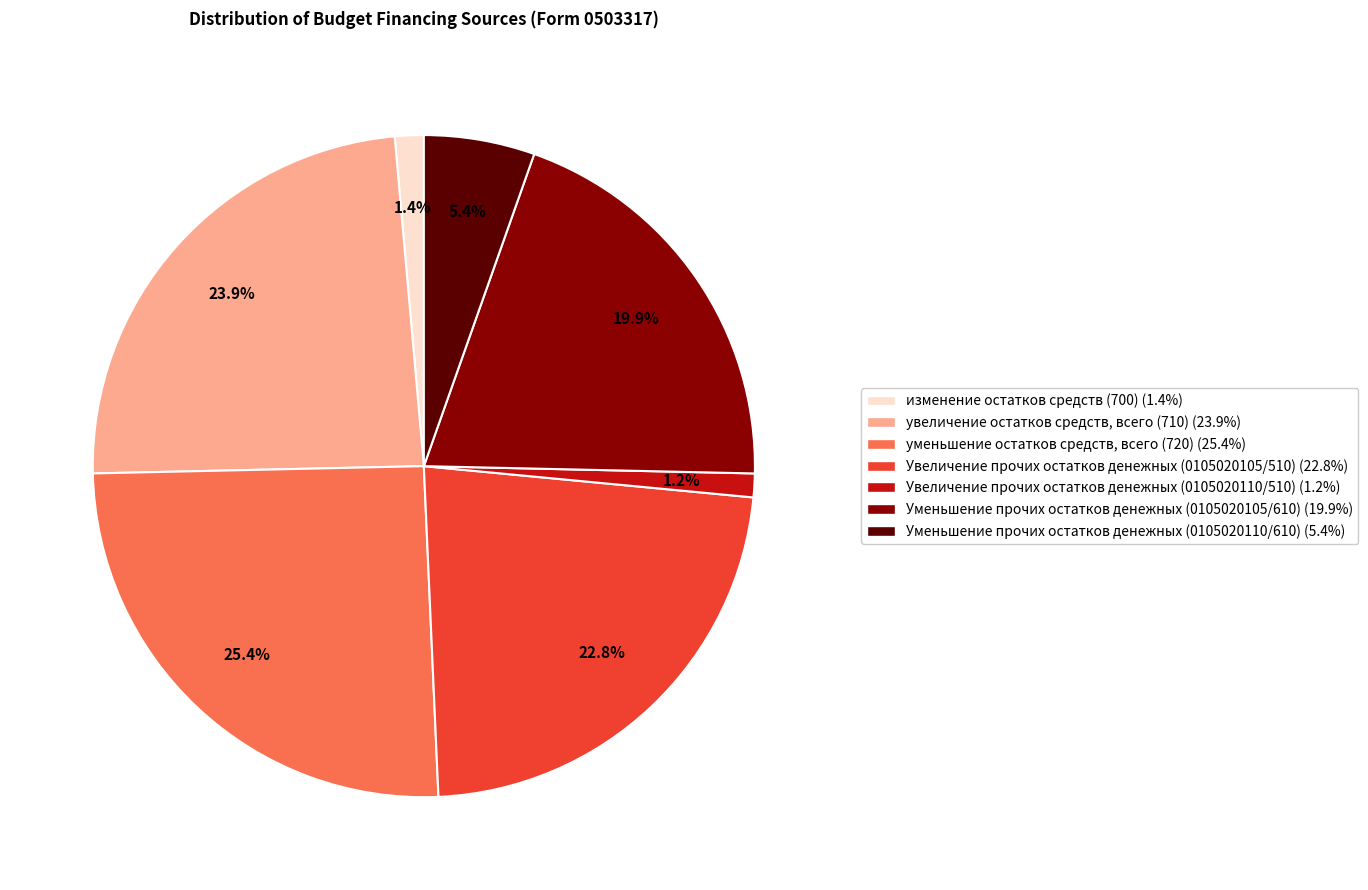

Count the number of slices in the pie.

7